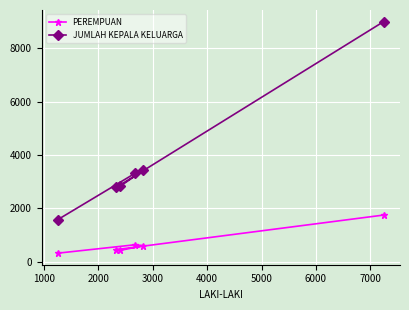

Which series has the widest spread of values?

JUMLAH KEPALA KELUARGA